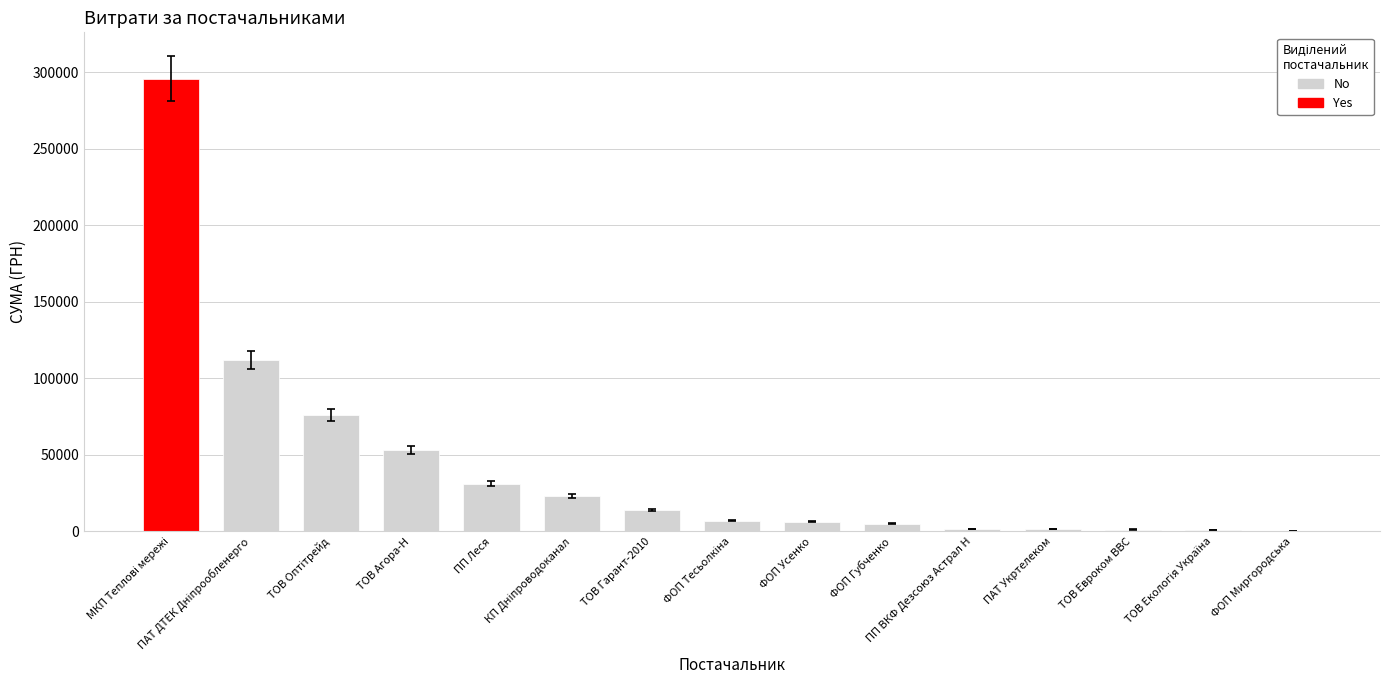

What is the sum of all values?

629199.0